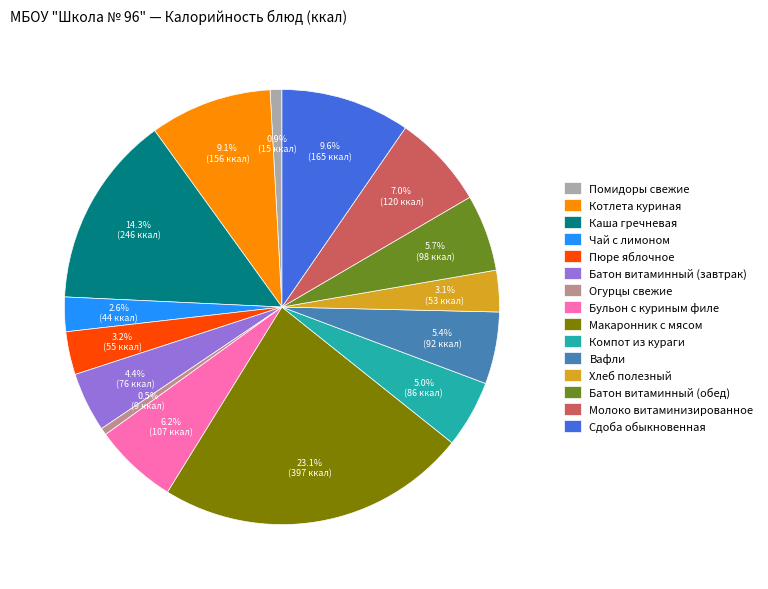

Is Бульон с куриным филе the majority of the pie?

No